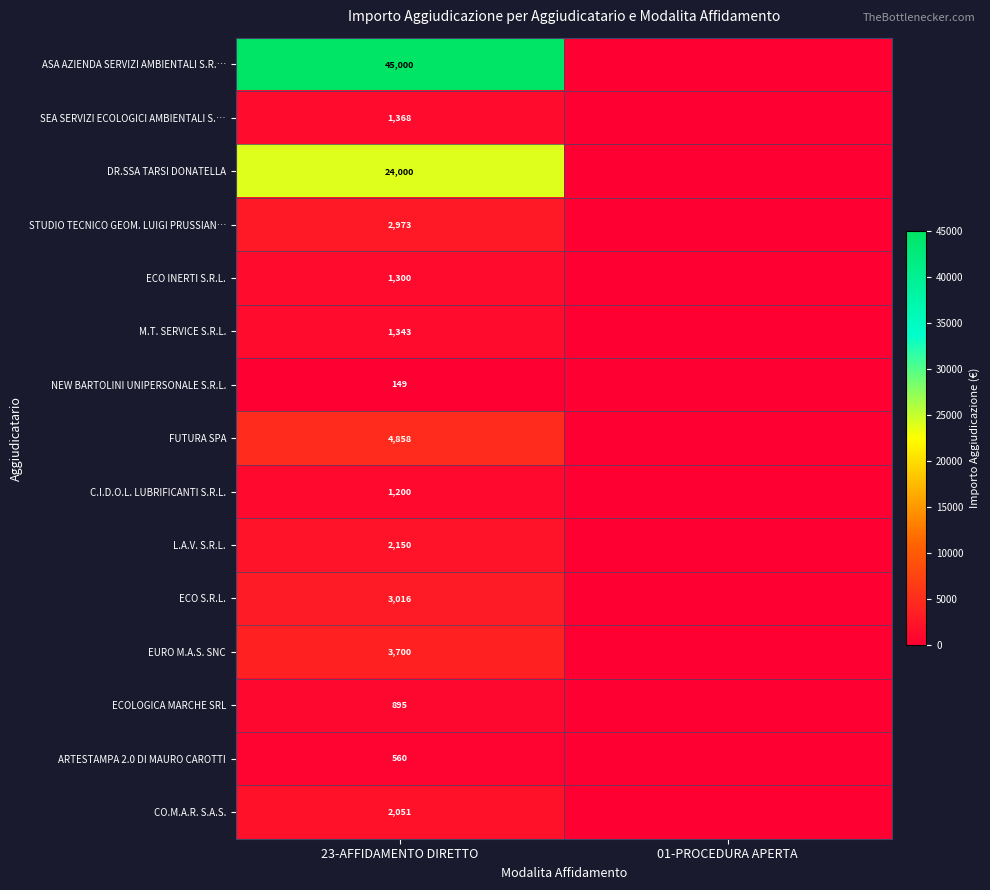

What is the spread (max minus min) of values at 23-AFFIDAMENTO DIRETTO?

44851